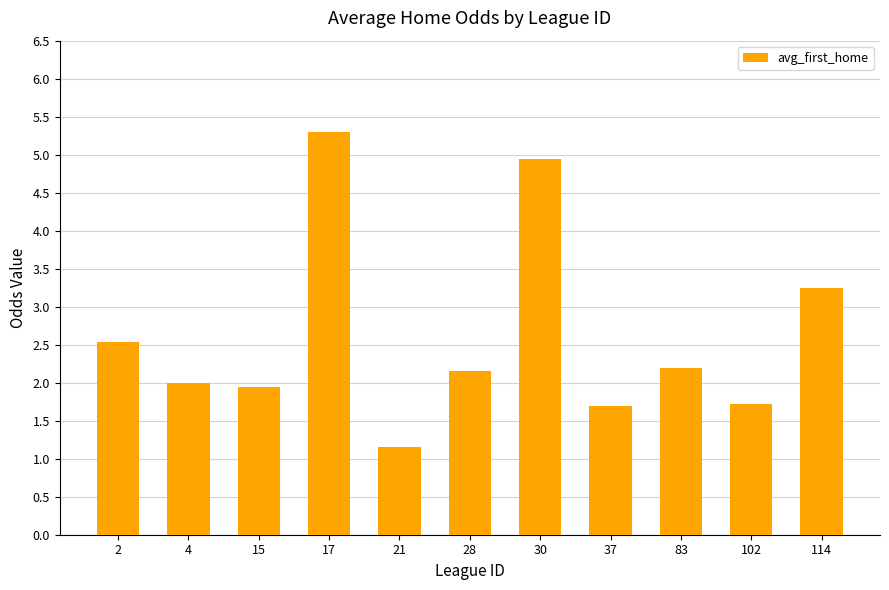

Is it true that the value at 114 is 3.2?

True